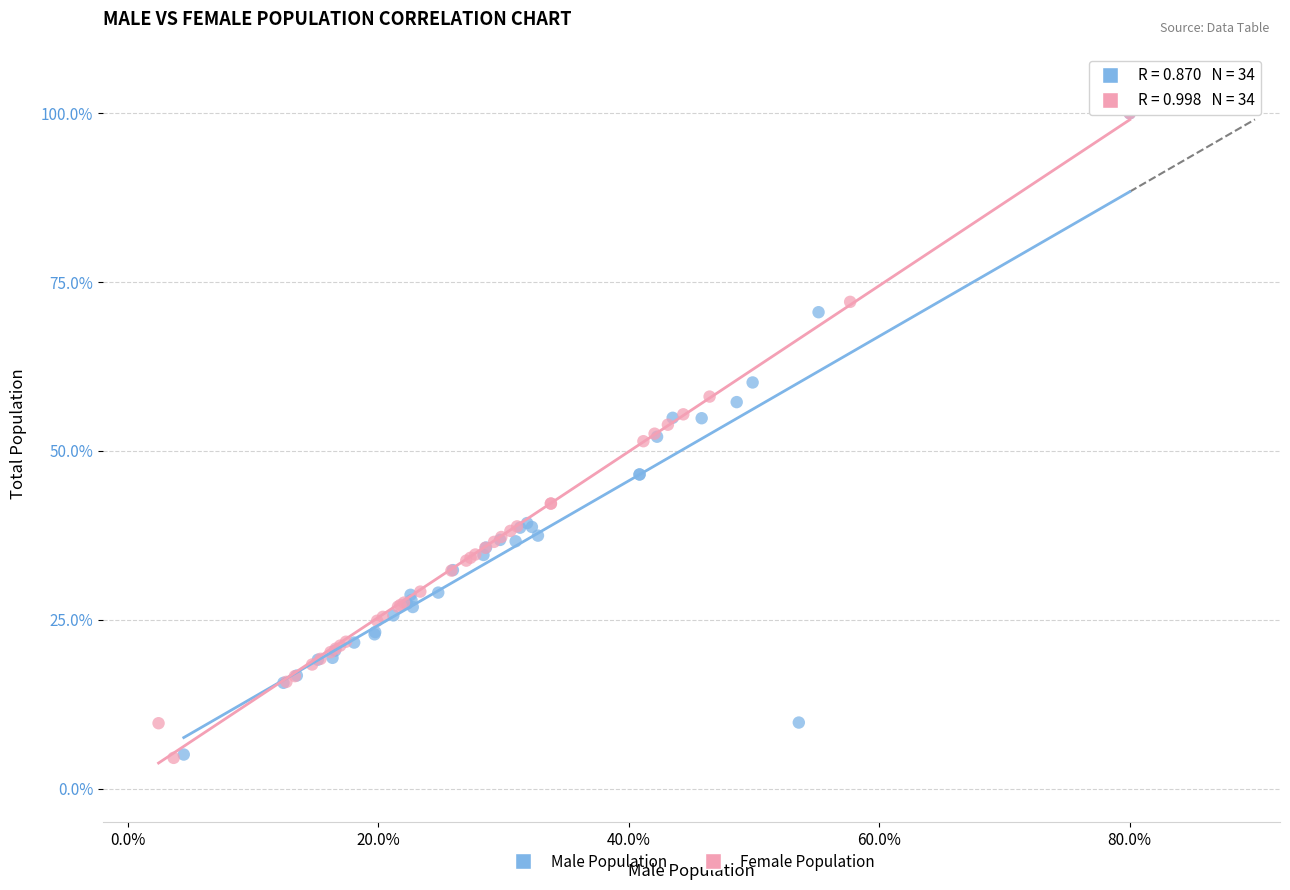

Which series has the largest Y range (max minus min)?

Female Population